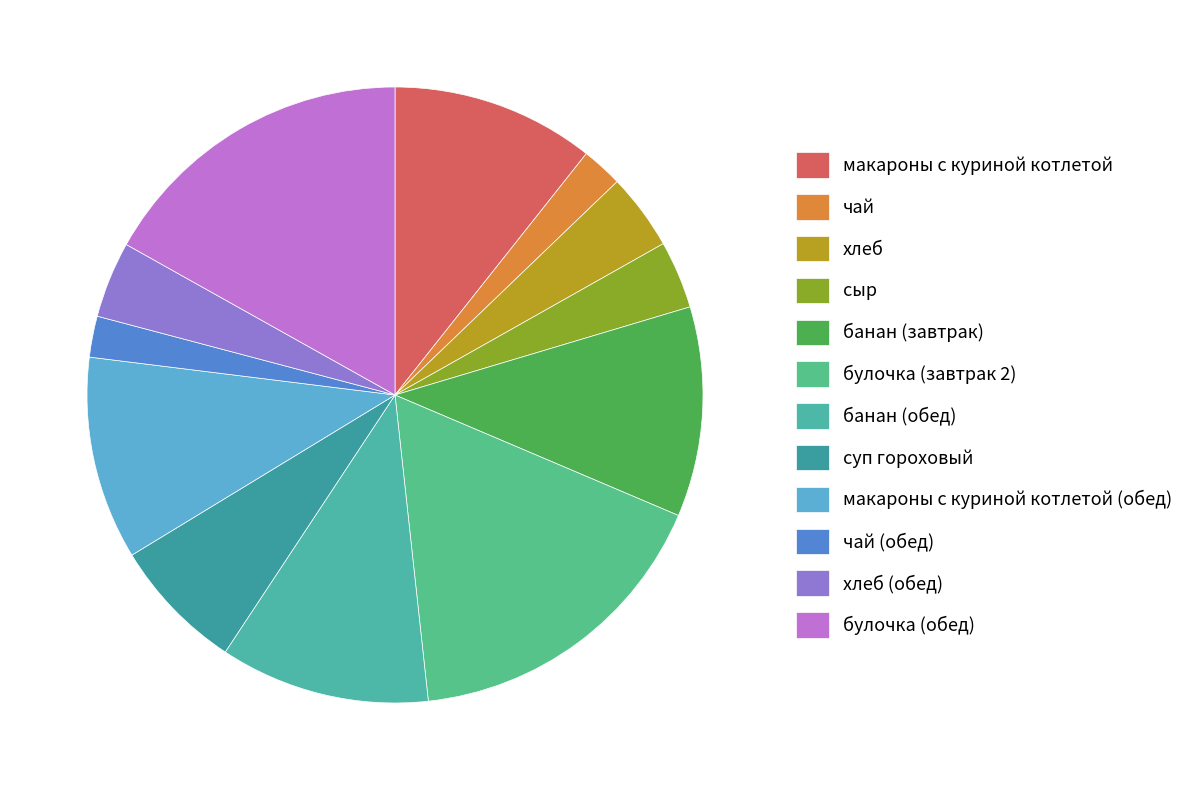

Between сыр and банан (обед), which is larger?

банан (обед)